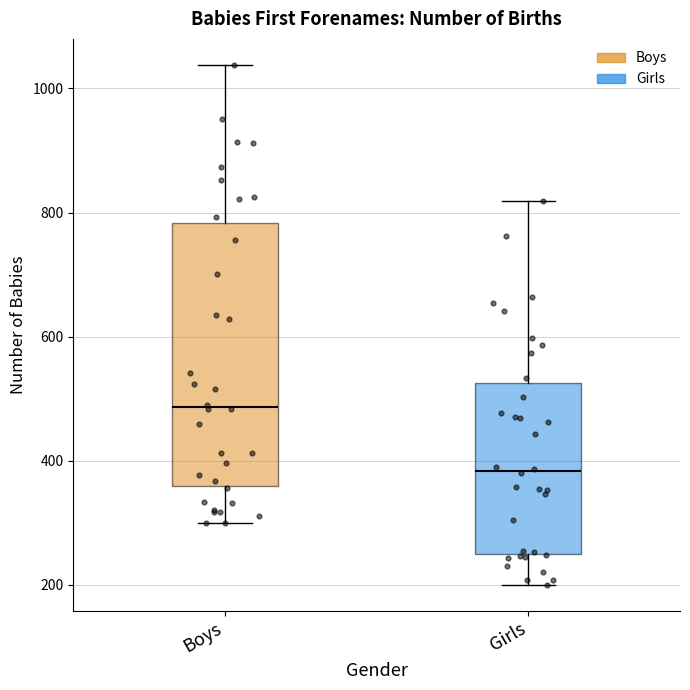

Which box is the tallest, from its lower edge to its upper edge?

Boys